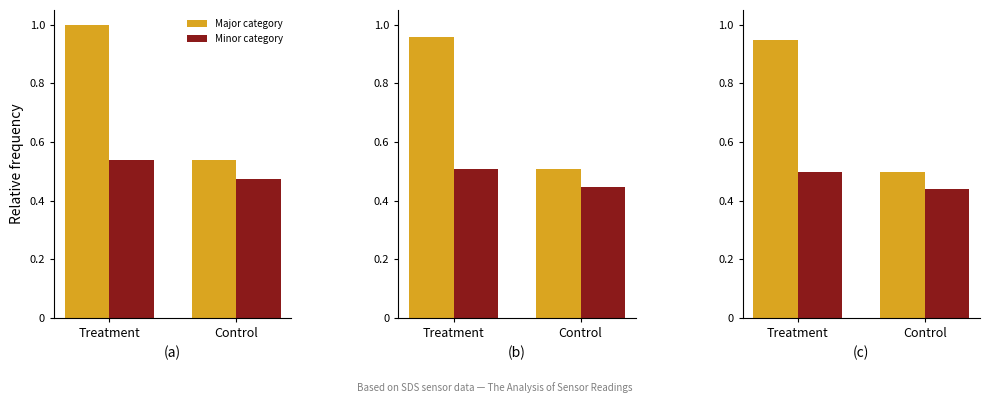

Are the bars horizontal?

No